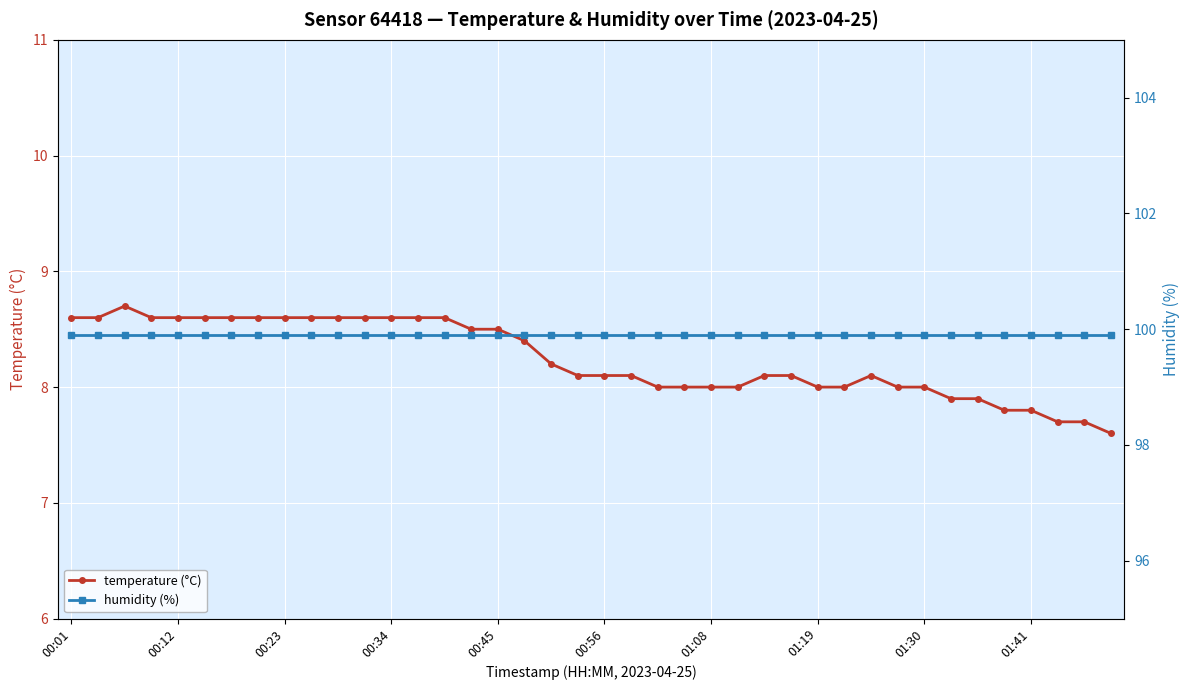

At which label is humidity (%) closest to 99?

00:01